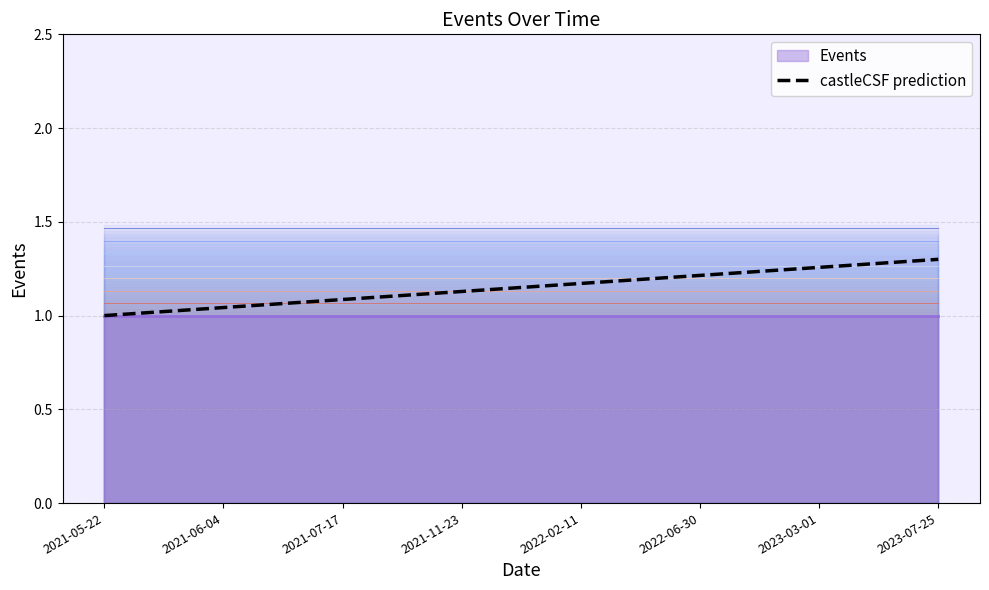

The chart shows a value of 1.2 at 2022-02-11. True or false?

True